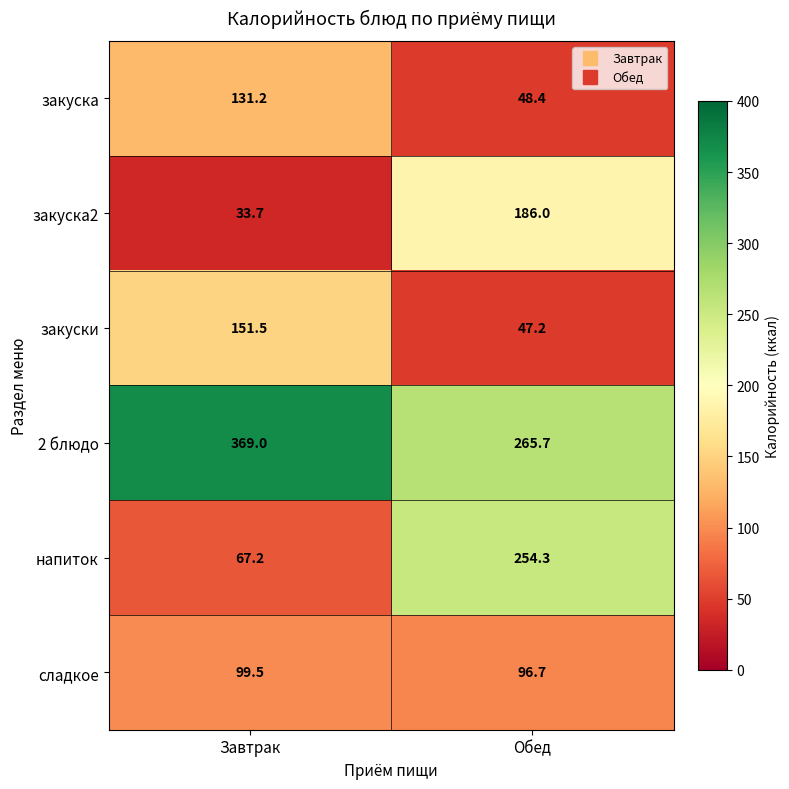

How many data points in напиток are less than 254?

1